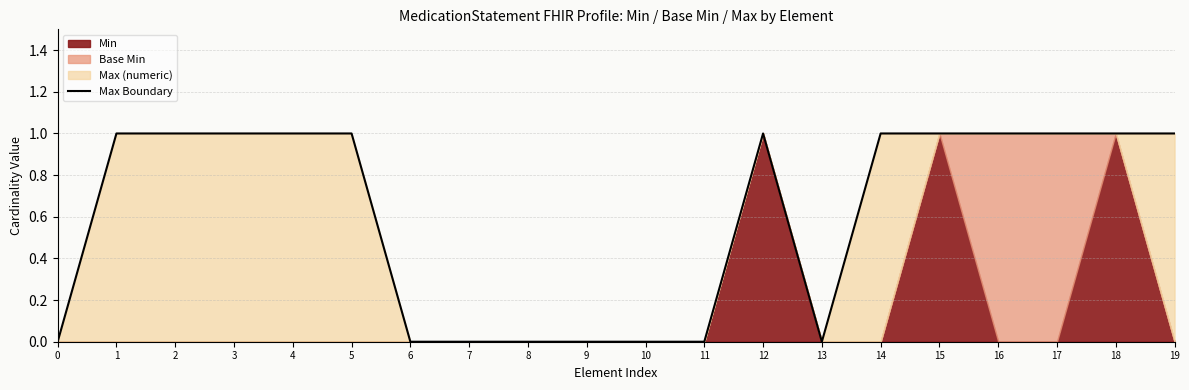

Reading left to right, transcribe all the data shown in this chart.

0	1	1	1	1	1	0	0	0	0	0	0	1	0	1	1	1	1	1	1